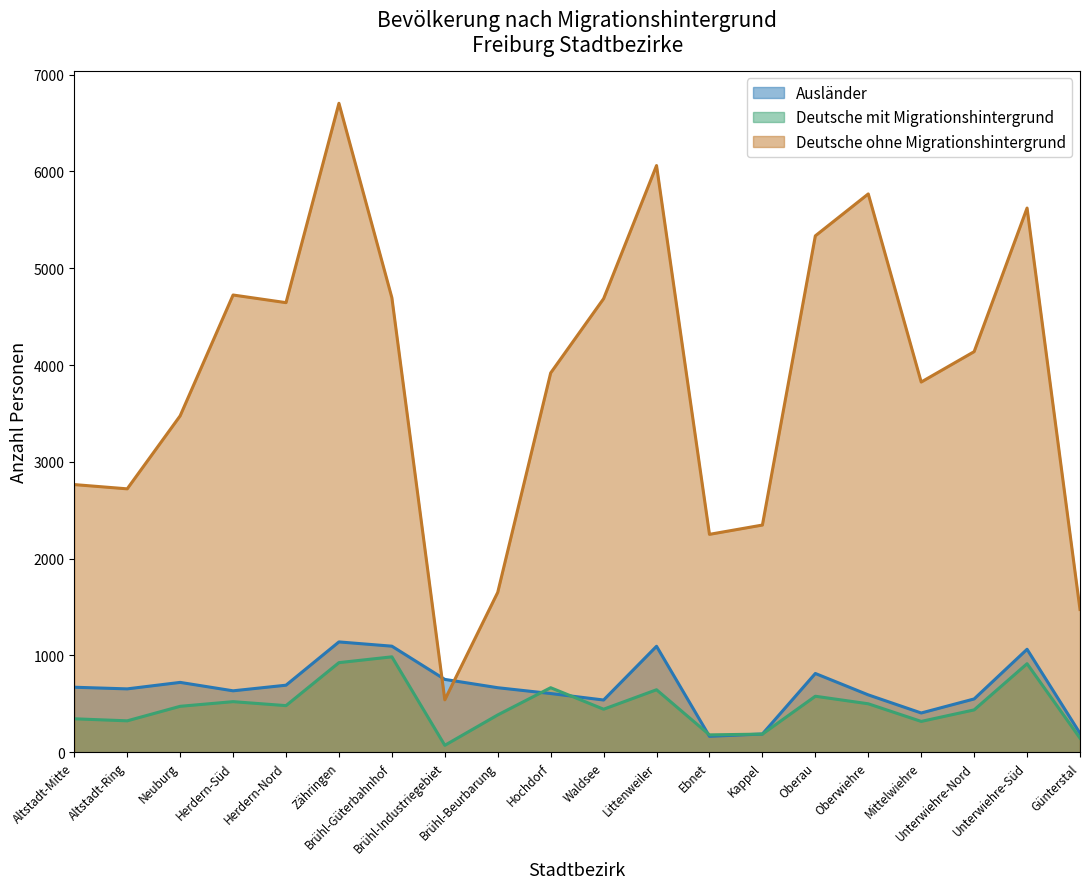

In Deutsche mit Migrationshintergrund, how many points are lower than both neighbors (excluding endpoints)?

6